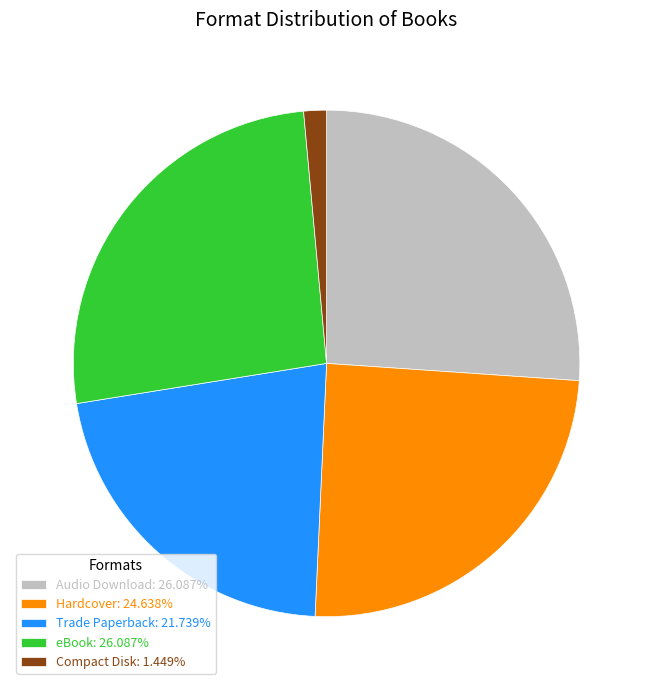

Do Audio Download: 26.087% and Compact Disk: 1.449% together represent more than half of the pie?

No